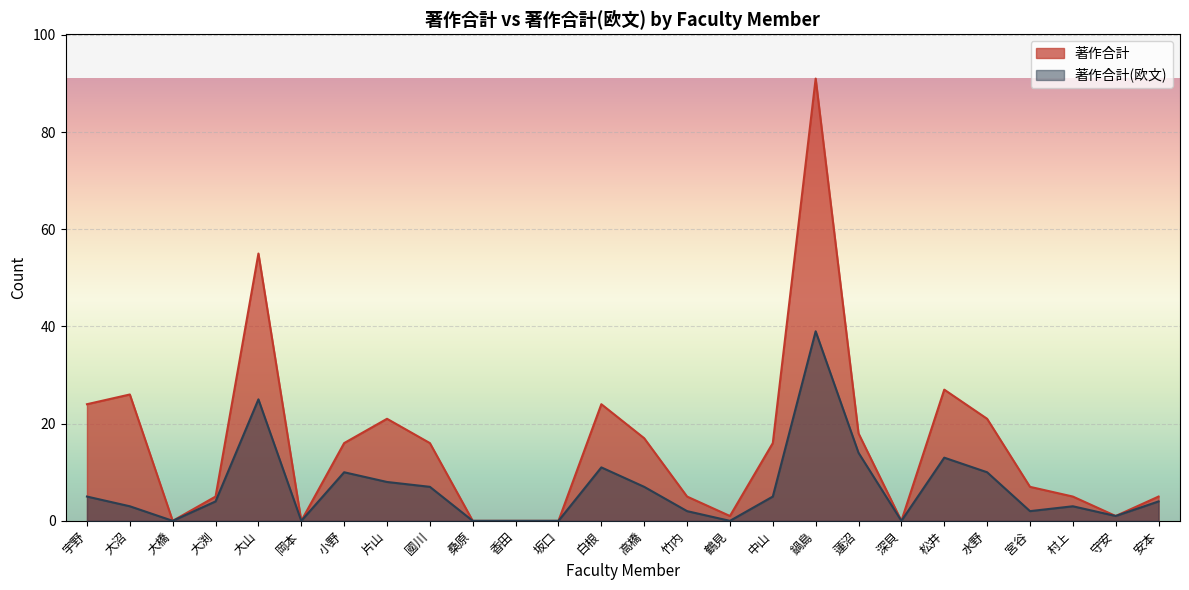

The 著作合計(欧文) series shows 4 at 村上. True or false?

False